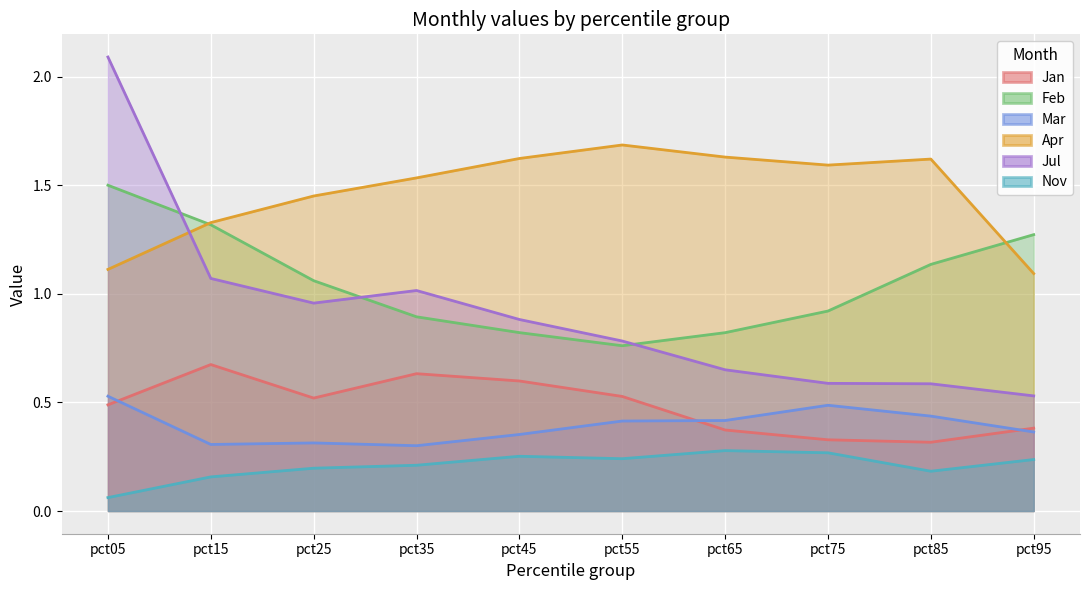

Reading right to left, transcribe all the data shown in this chart.

Jan: pct95=0.4	pct85=0.3	pct75=0.3	pct65=0.4	pct55=0.5	pct45=0.6	pct35=0.6	pct25=0.5	pct15=0.7	pct05=0.5
Feb: pct95=1.3	pct85=1.1	pct75=0.9	pct65=0.8	pct55=0.8	pct45=0.8	pct35=0.9	pct25=1.1	pct15=1.3	pct05=1.5
Mar: pct95=0.4	pct85=0.4	pct75=0.5	pct65=0.4	pct55=0.4	pct45=0.4	pct35=0.3	pct25=0.3	pct15=0.3	pct05=0.5
Apr: pct95=1.1	pct85=1.6	pct75=1.6	pct65=1.6	pct55=1.7	pct45=1.6	pct35=1.5	pct25=1.5	pct15=1.3	pct05=1.1
Jul: pct95=0.5	pct85=0.6	pct75=0.6	pct65=0.7	pct55=0.8	pct45=0.9	pct35=1.0	pct25=1.0	pct15=1.1	pct05=2.1
Nov: pct95=0.2	pct85=0.2	pct75=0.3	pct65=0.3	pct55=0.2	pct45=0.3	pct35=0.2	pct25=0.2	pct15=0.2	pct05=0.1